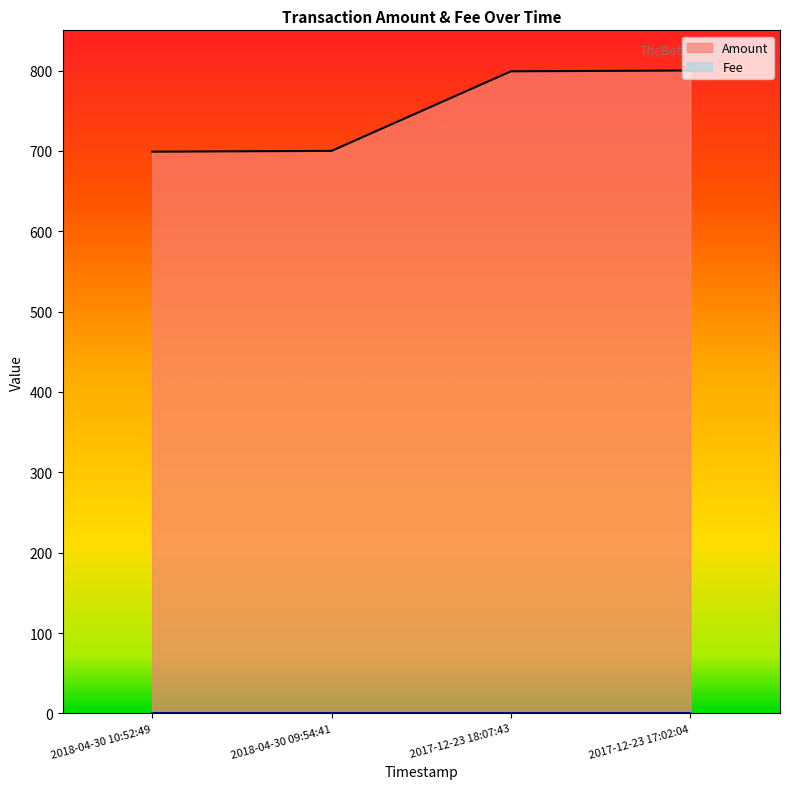

Where is the data nearest to the value 749?

2018-04-30 09:54:41